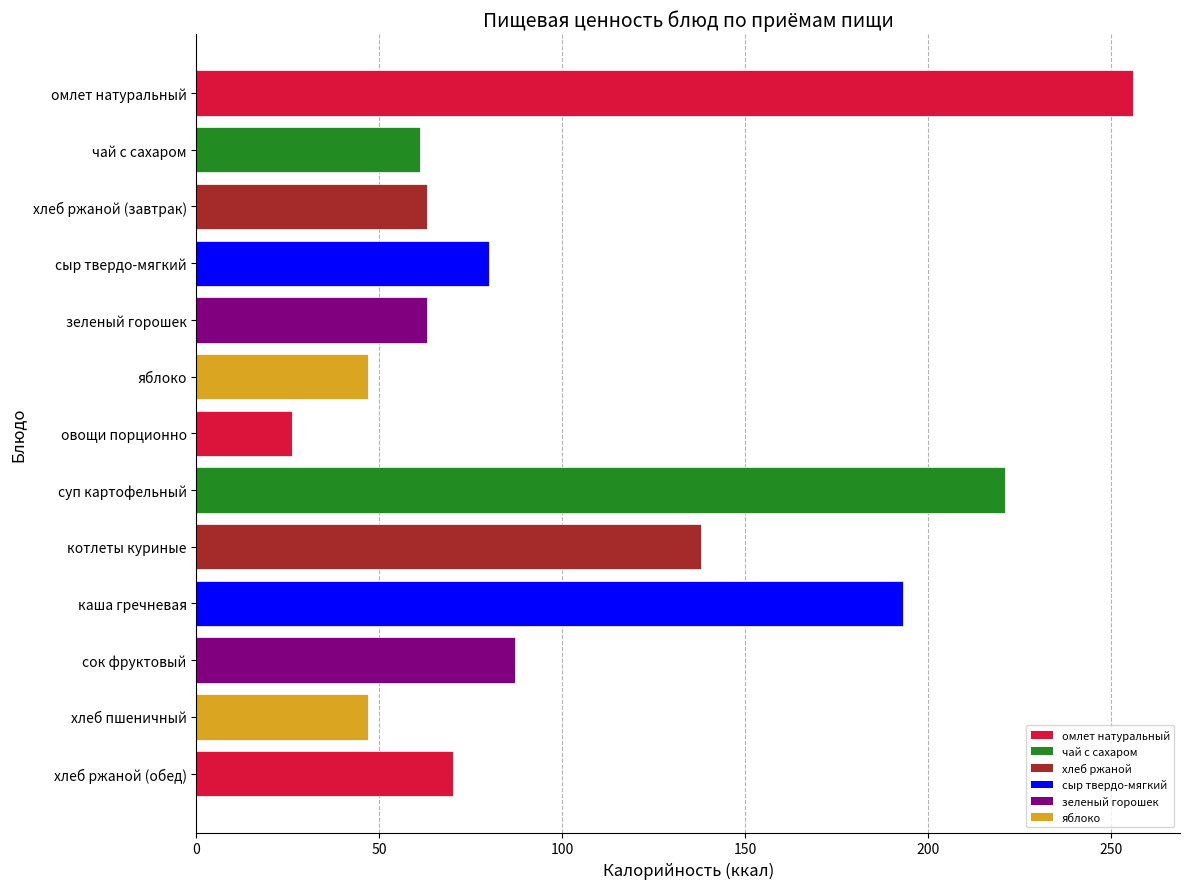

What is the difference between the values at суп картофельный and чай с сахаром?

160